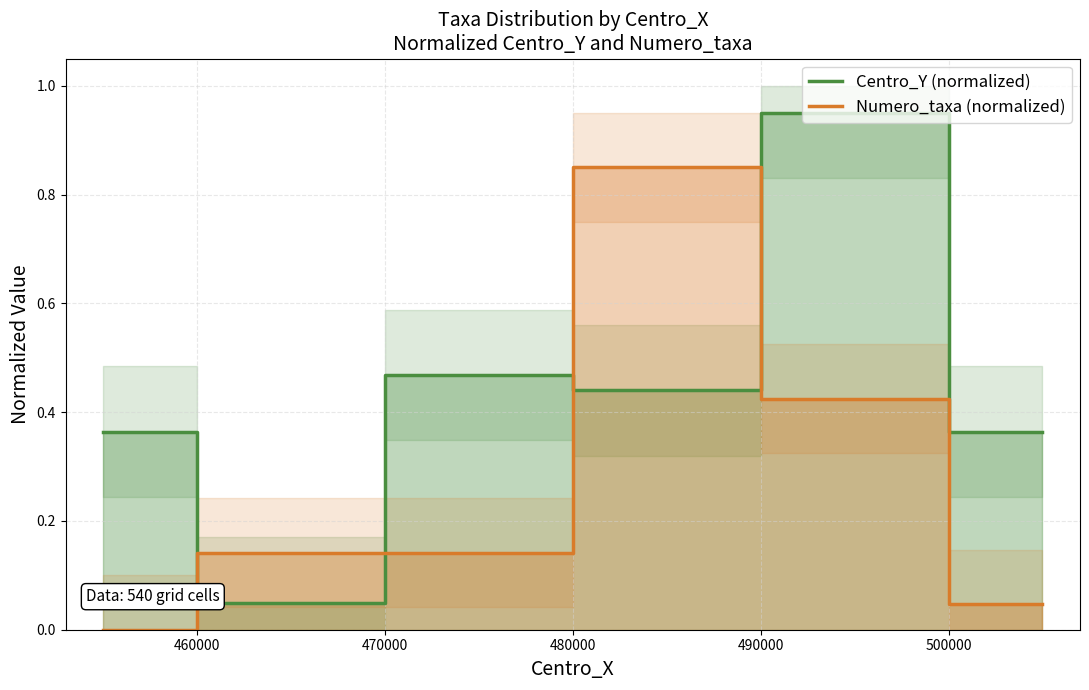

Which series ends up on top after the final intersection of Centro_Y (normalized) and Numero_taxa (normalized)?

Centro_Y (normalized)